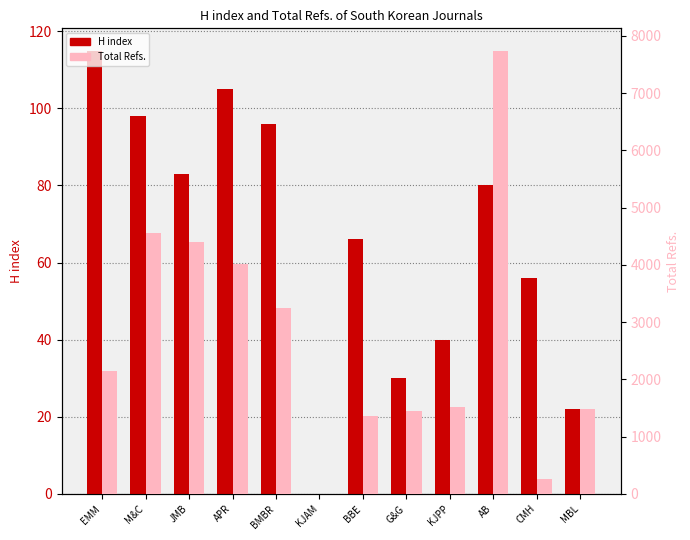

What is the sum of the H index values at CMH and BMBR?

152